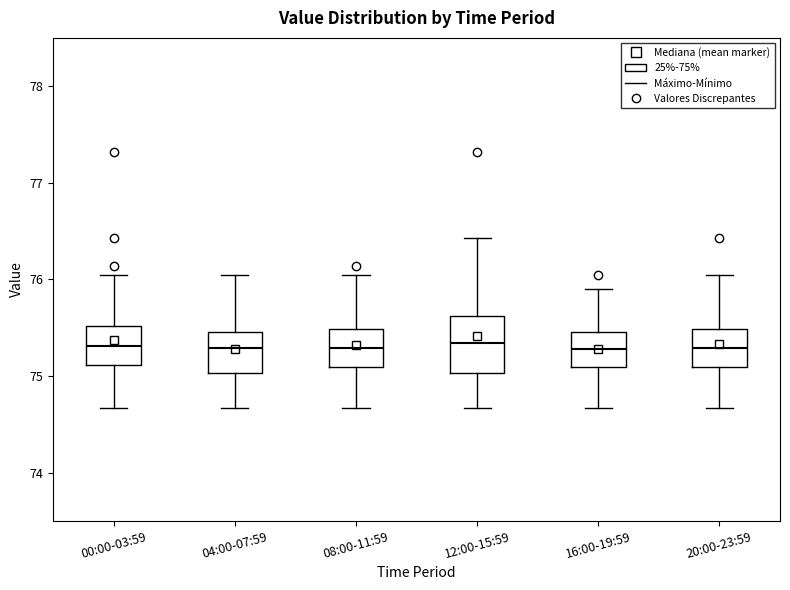

Reading left to right, transcribe this box plot: for each box, give where its median line is, the range the box spans, and where its two whiskers end, as read against the y-axis. The values are not printed on the chart, so give them approximately, as read against the axis.

00:00-03:59: median 75.3, box 75.1 to 75.5, whiskers 74.7 to 76.0
04:00-07:59: median 75.3, box 75.0 to 75.5, whiskers 74.7 to 76.0
08:00-11:59: median 75.3, box 75.1 to 75.5, whiskers 74.7 to 76.0
12:00-15:59: median 75.3, box 75.0 to 75.6, whiskers 74.7 to 76.4
16:00-19:59: median 75.3, box 75.1 to 75.5, whiskers 74.7 to 75.9
20:00-23:59: median 75.3, box 75.1 to 75.5, whiskers 74.7 to 76.0